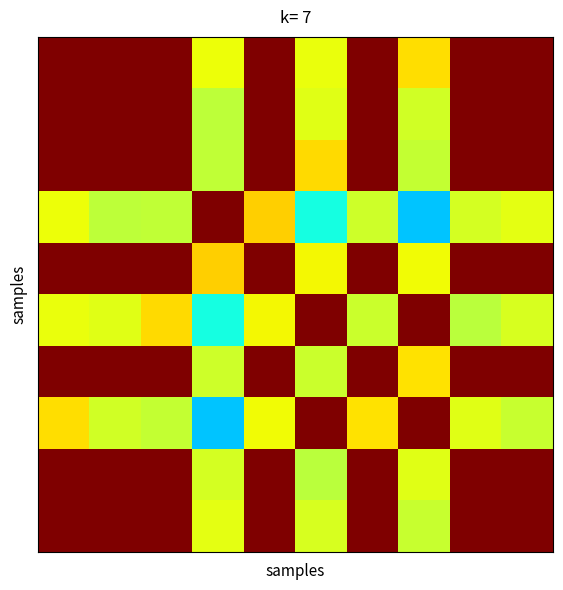

At which category is the sum across all series the highest?

4